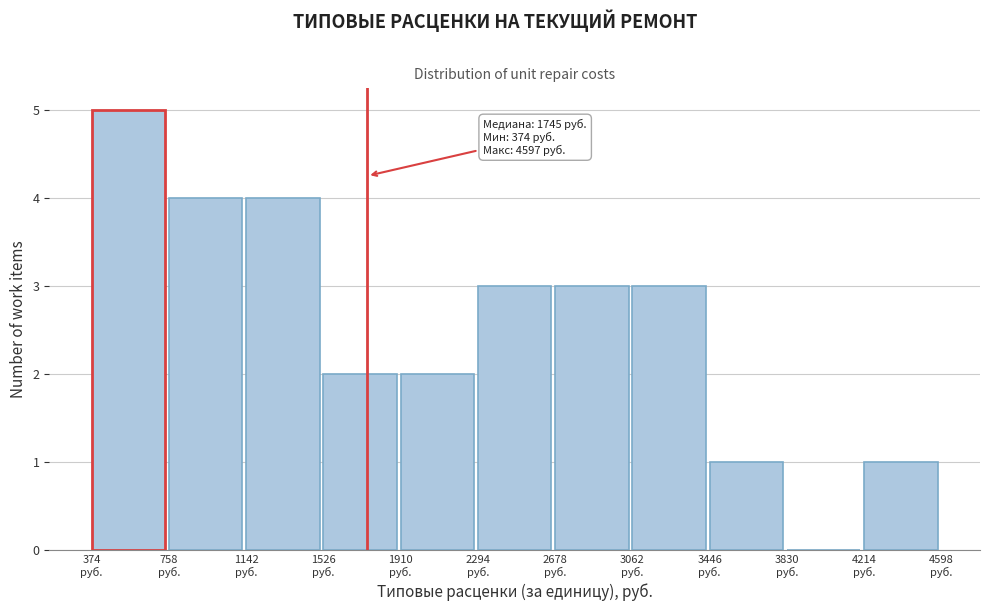

Over which range of the x-axis is the bar tallest?

350 to 750